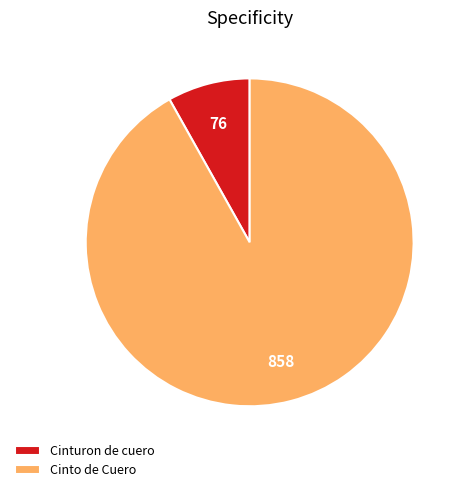

What is the largest slice in the pie chart?

Cinto de Cuero